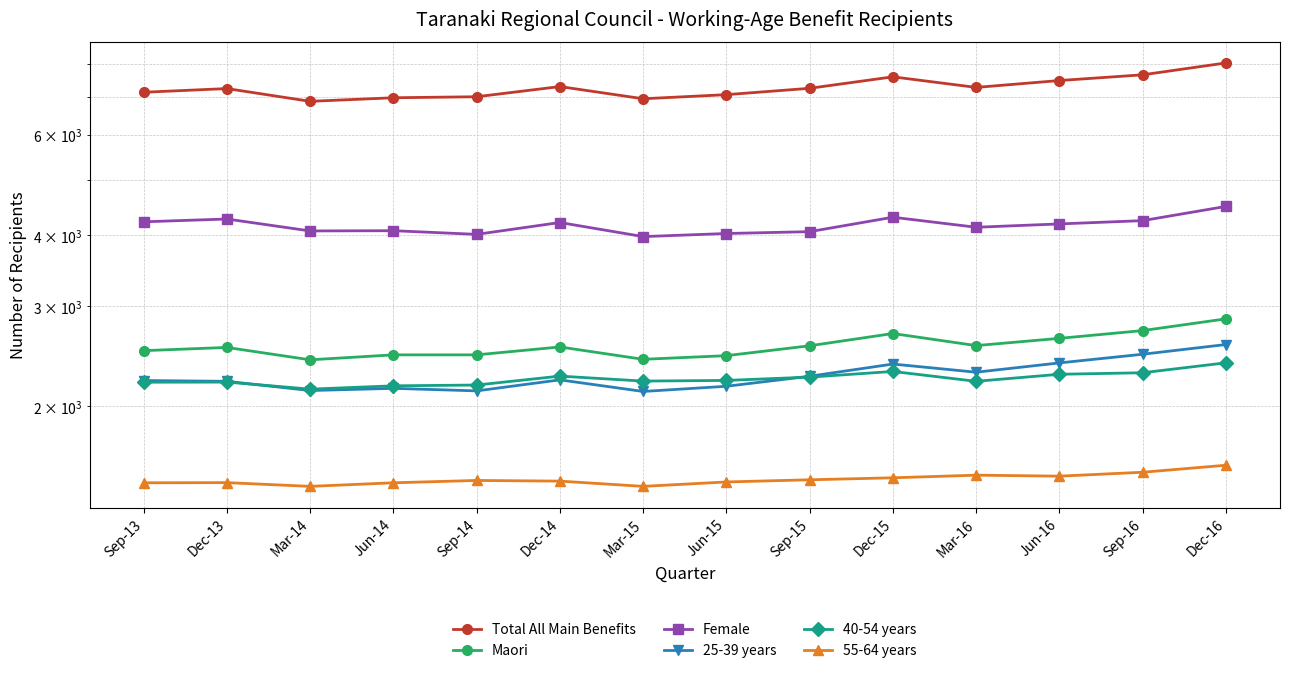

Does the chart have visible grid lines?

Yes